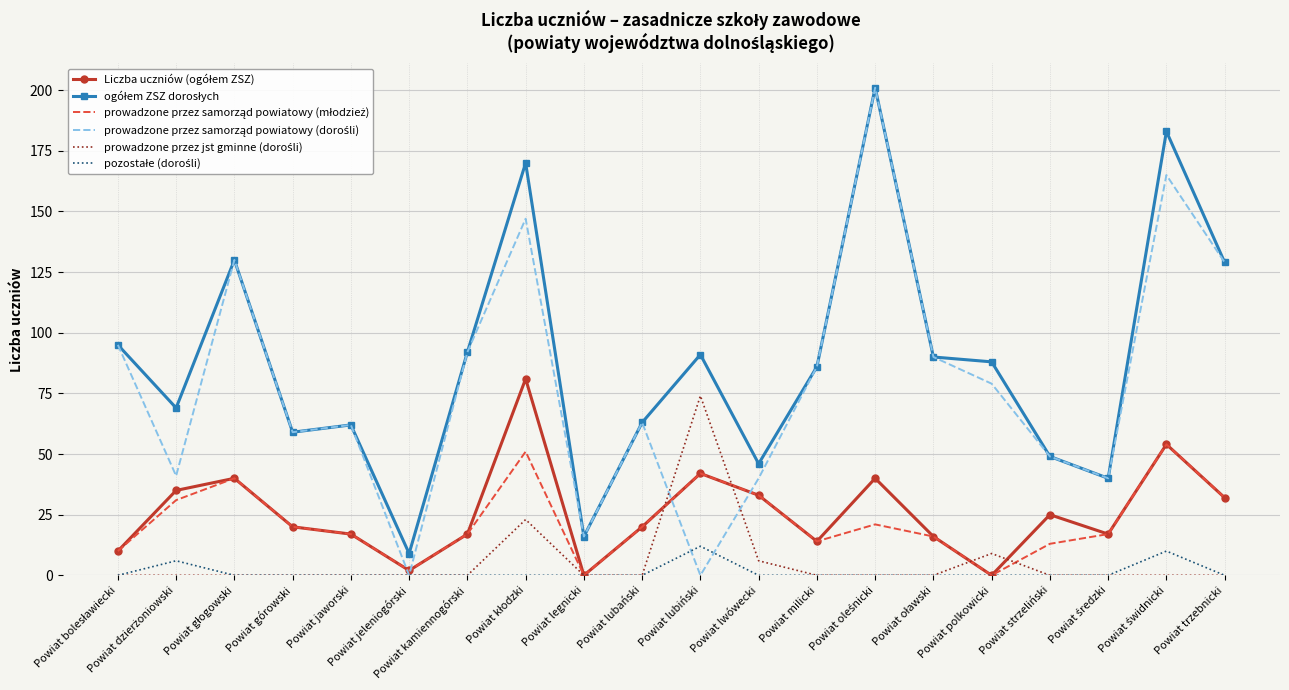

What position from the left is Powiat trzebnicki?

20